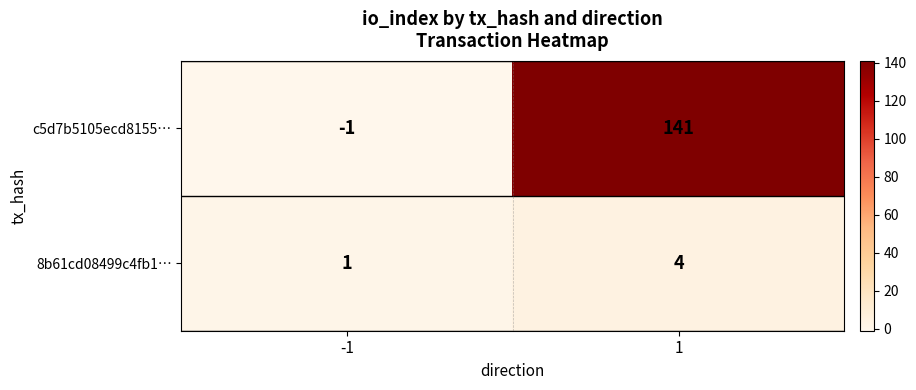

Rank the series at 1 from lowest to highest value.

8b61cd08499c4fb1…, c5d7b5105ecd8155…